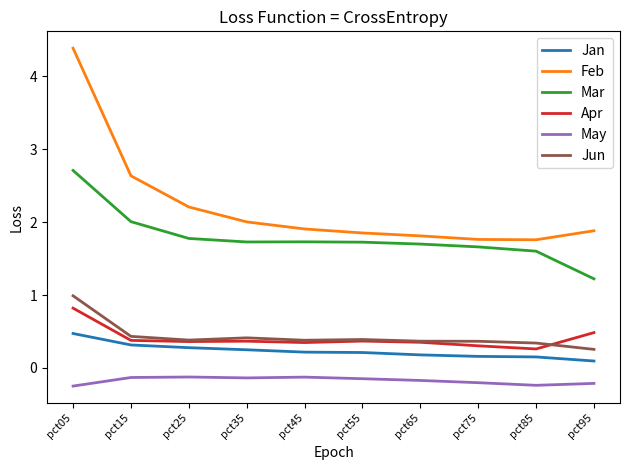

Is this an area chart (filled region under the line)?

No